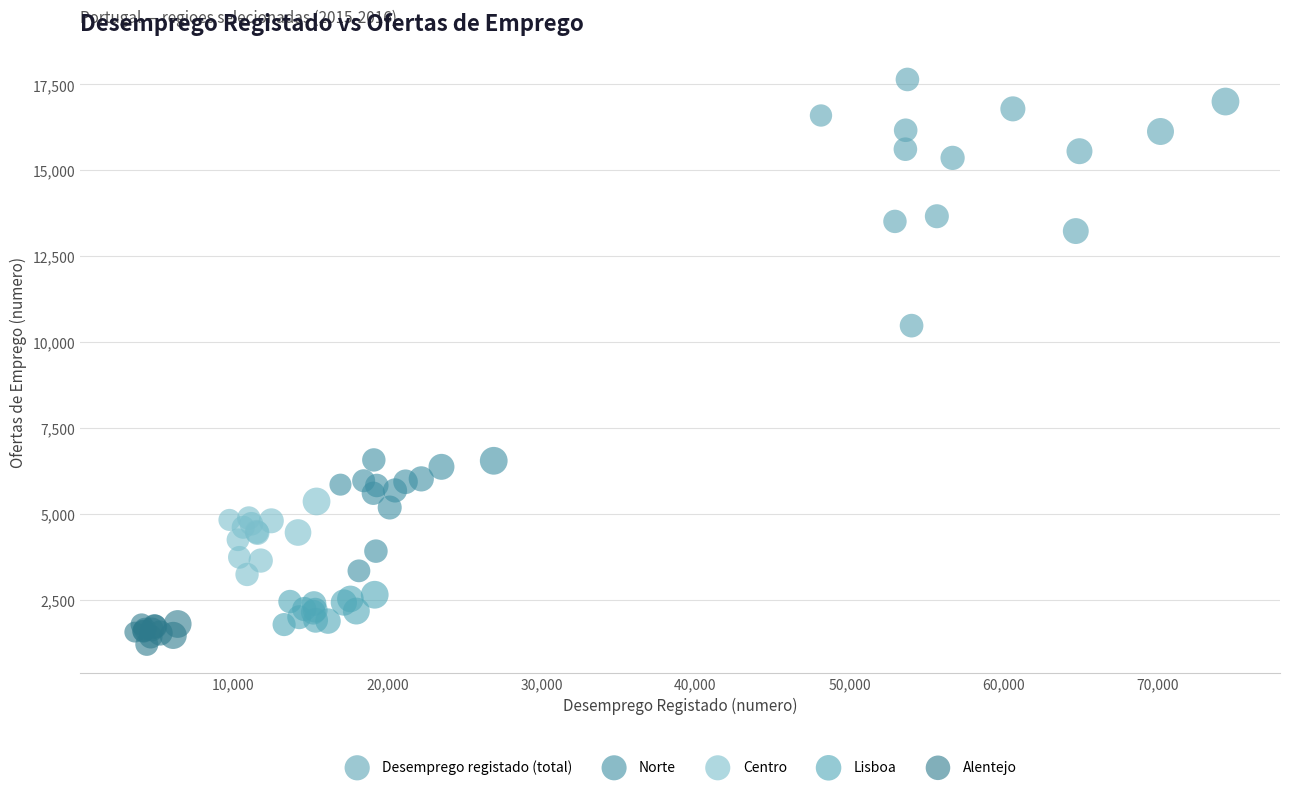

Which series has the largest Y range (max minus min)?

Desemprego registado (total)